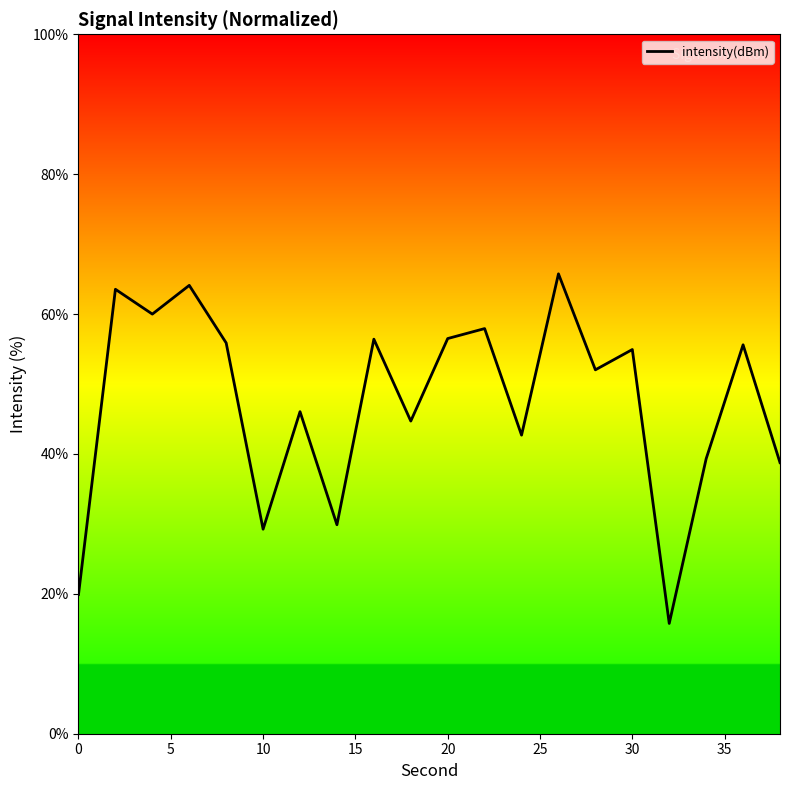

What is the difference between the second highest and second lowest values?

44.2